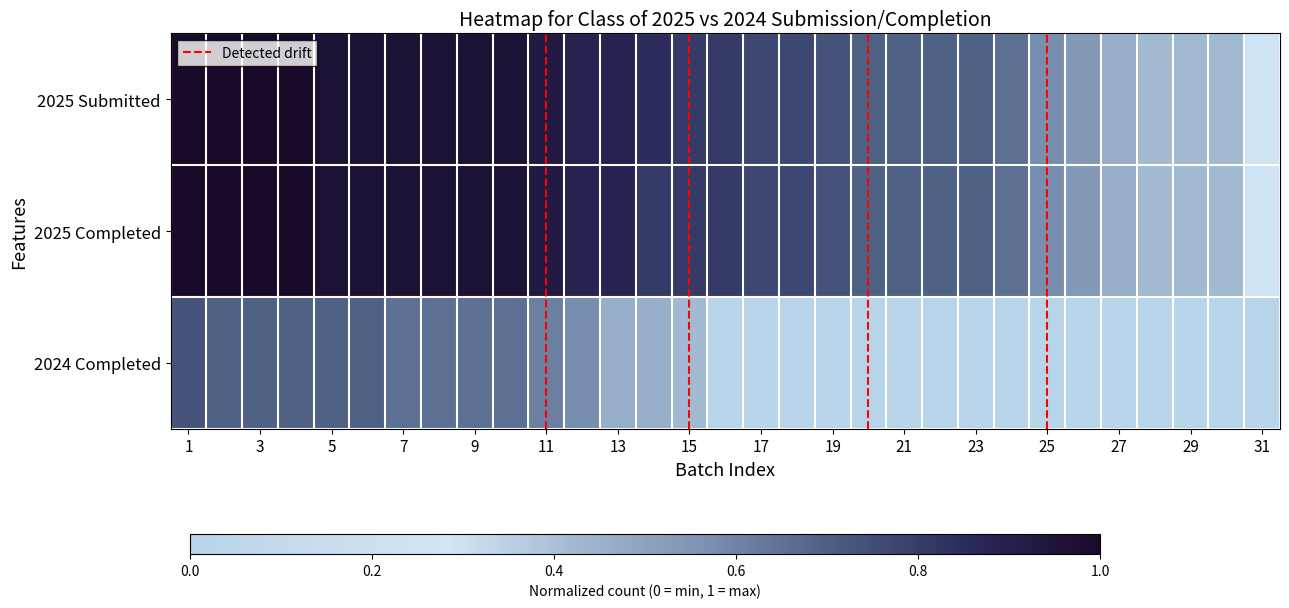

Reading left to right, what are all the values shown in this chart?

2025 Submitted: 26	26	26	26	25	25	25	25	25	25	24	23	23	22	21	21	20	20	19	18	18	18	18	17	15	14	12	11	11	11	7
2025 Completed: 26	26	26	26	25	25	25	25	25	25	24	23	23	21	21	21	20	20	19	18	18	18	18	17	15	14	12	11	11	11	7
2024 Completed: 19	18	18	18	18	18	17	17	17	17	16	15	12	12	11	0	0	0	0	0	0	0	0	0	0	0	0	0	0	0	0